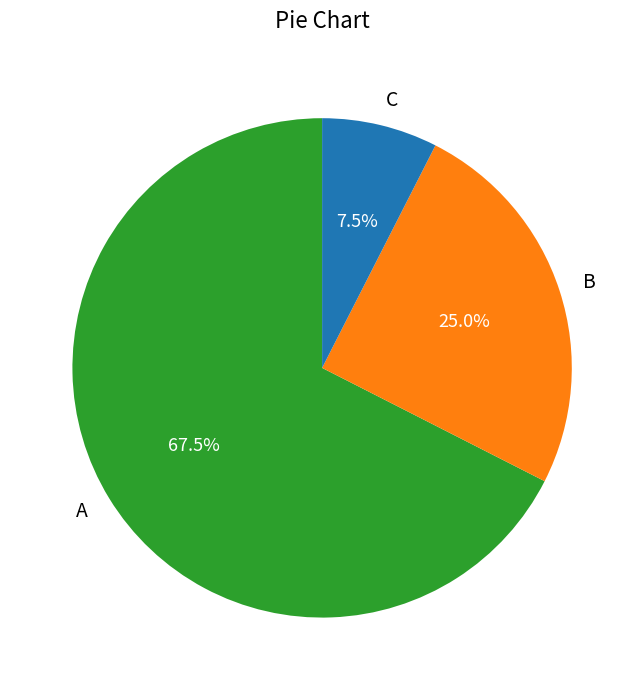

Approximately how many times larger is the value at B compared to A?

0.4